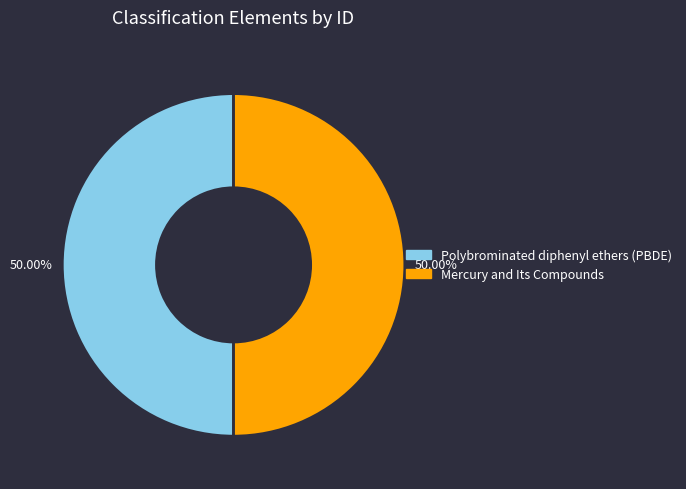

What is the ratio of the value at Mercury and Its Compounds to the value at Polybrominated diphenyl ethers (PBDE)?

1.0